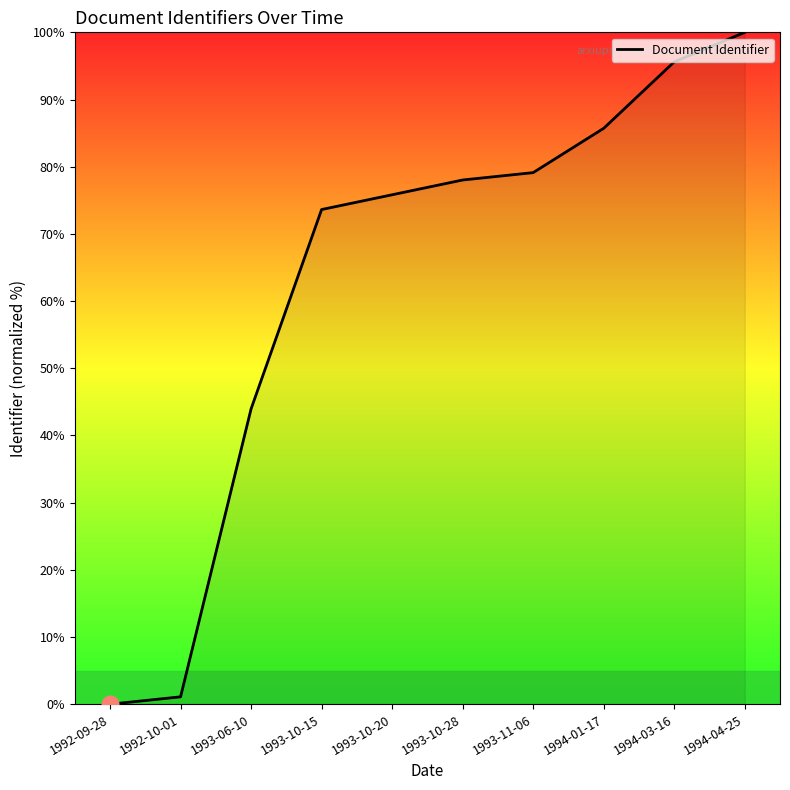

Reading left to right, transcribe all the data shown in this chart.

0.0	1.1	44.0	73.6	75.8	78.0	79.1	85.7	95.6	100.0